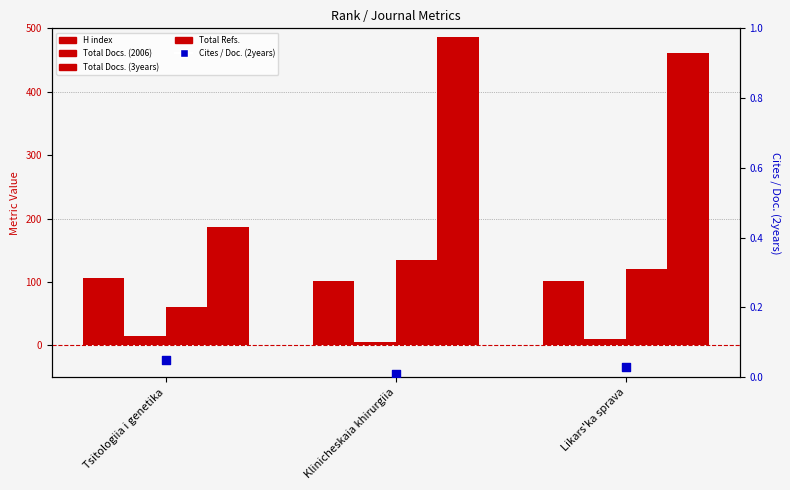

What is the total value across all series at Tsitologiia i genetika?

369.1